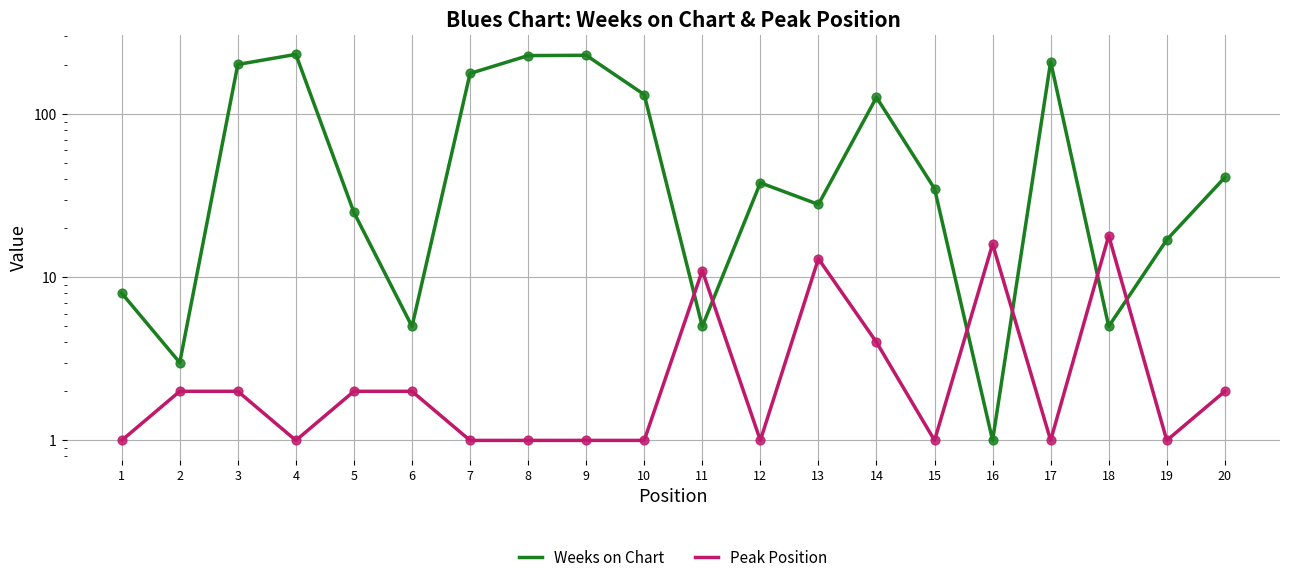

At which category is the sum across all series the highest?

4